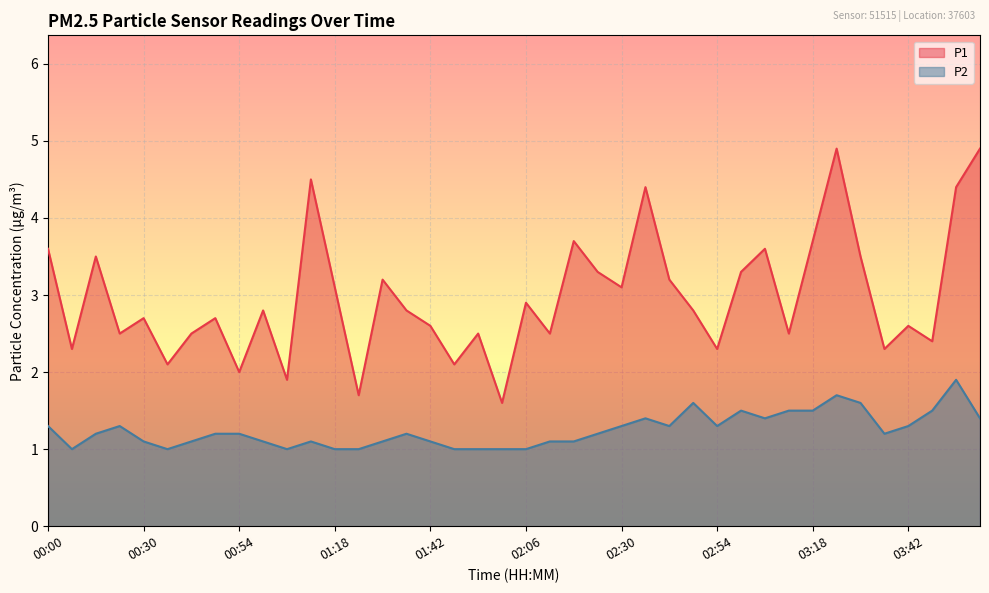

What is the total value across all series at 00:30?

3.8